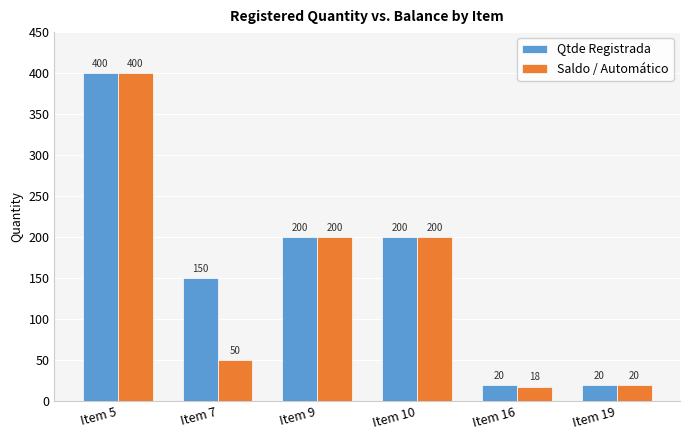

True or false: Saldo / Automático has a value of 200 at Item 9.

True